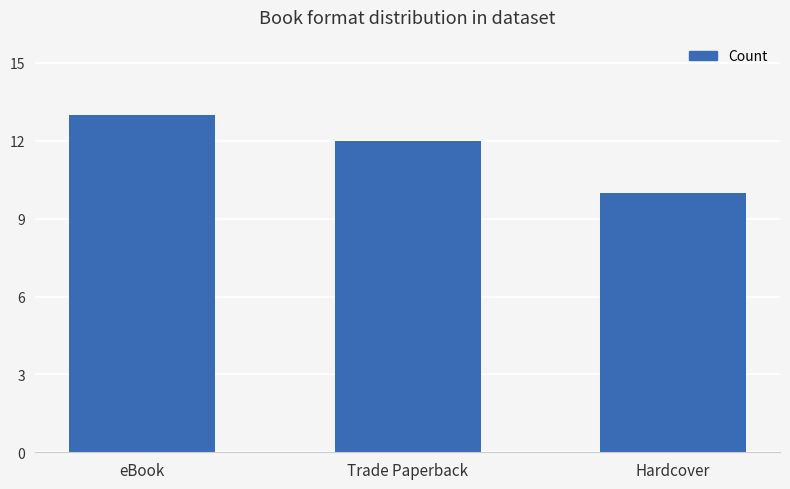

What is the maximum value shown in the chart?

13